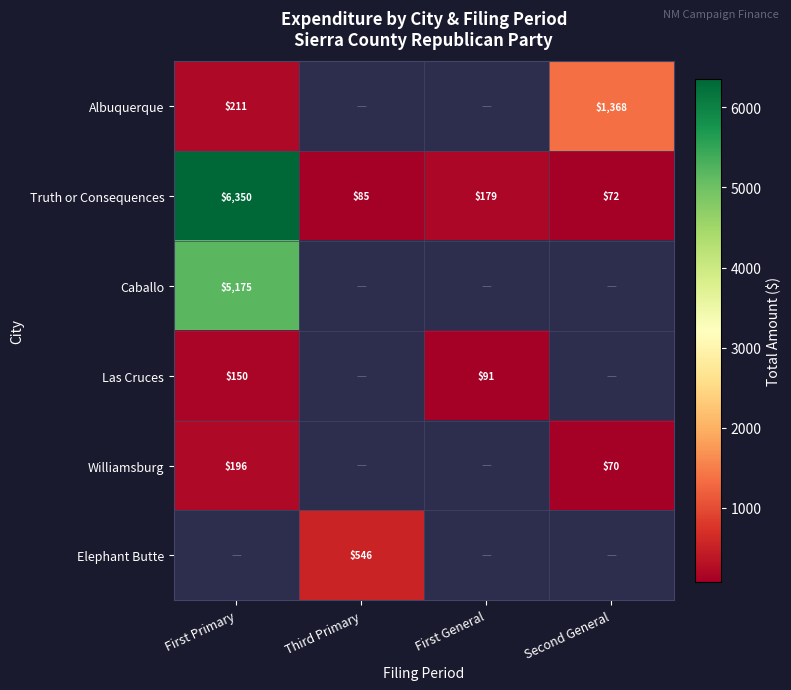

What is the greatest value displayed?

6349.7